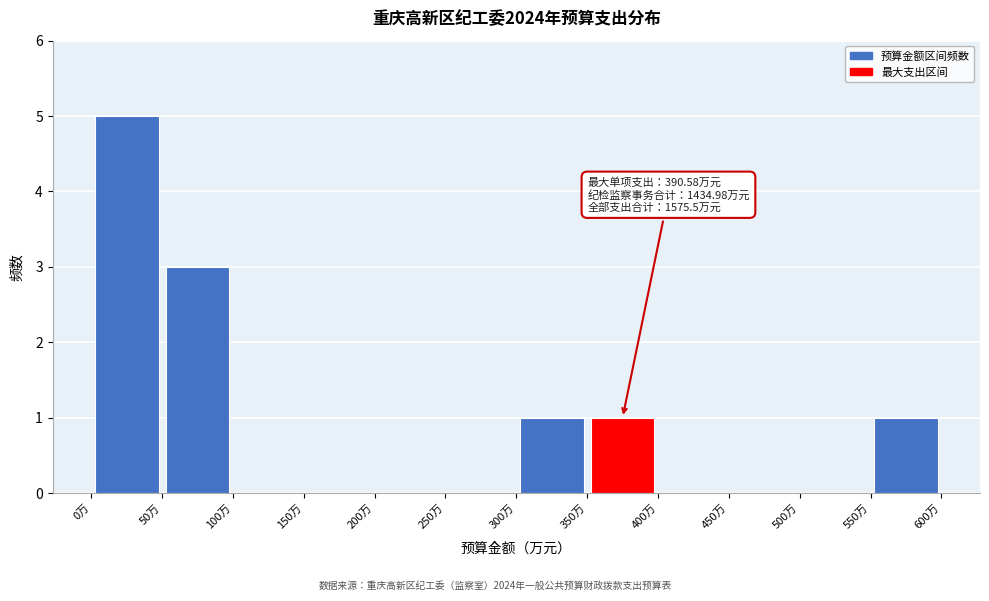

Which range on the x-axis has the tallest bar?

0 to 50